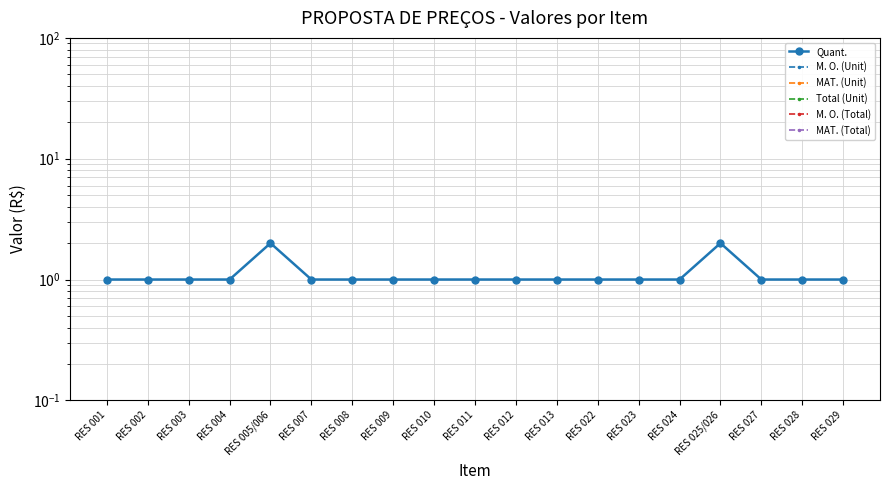

At RES 012, list the series in order from smallest to largest.

M. O. (Unit), MAT. (Unit), Total (Unit), M. O. (Total), MAT. (Total), Quant.